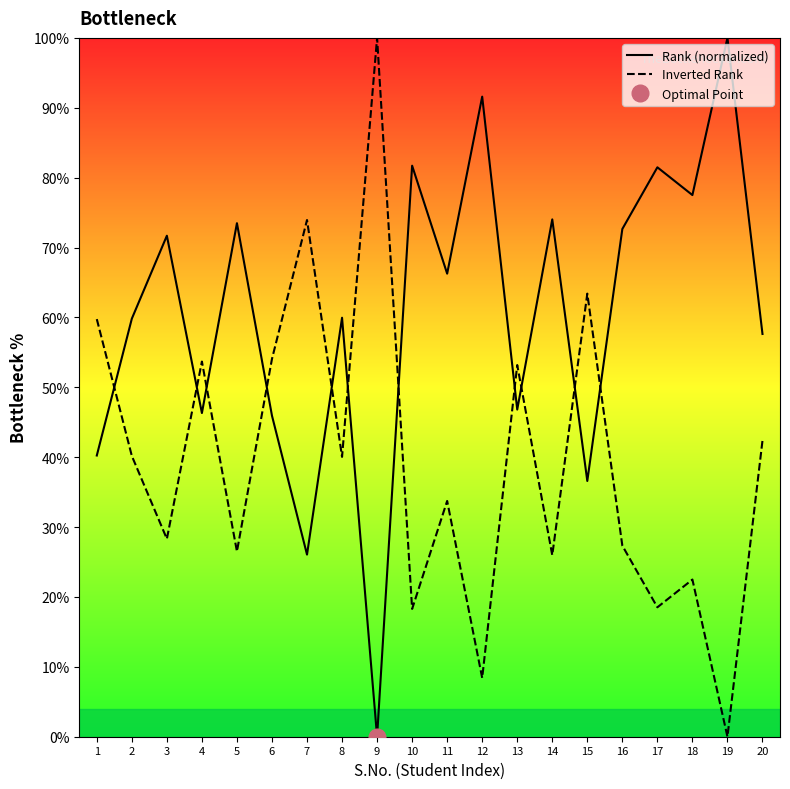

What is the difference between the maximum and second lowest values in the Rank (normalized) series?

73.9